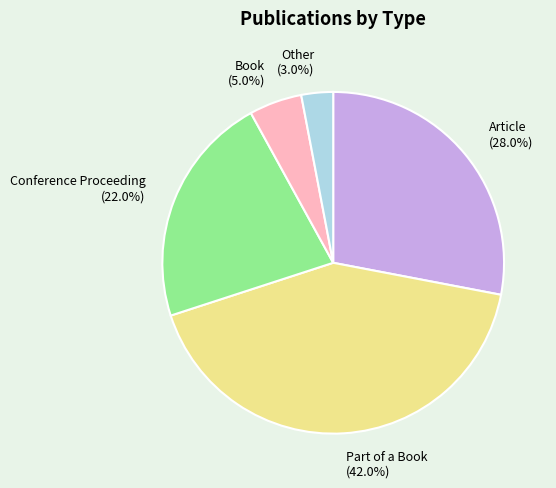

To the nearest percent, what portion does Other represent?

3%